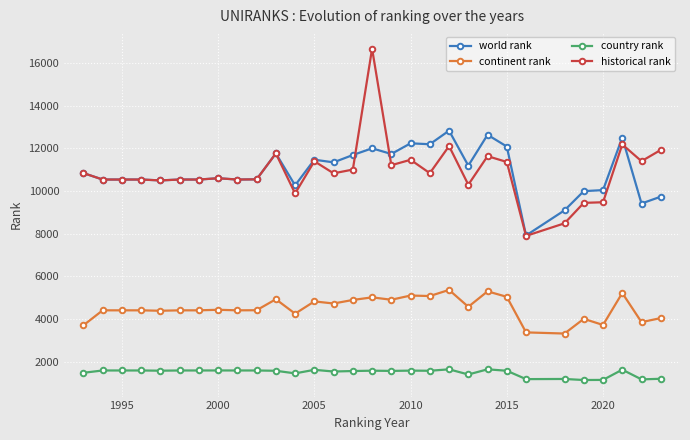

What are all the series names shown in the legend?

world rank, continent rank, country rank, historical rank